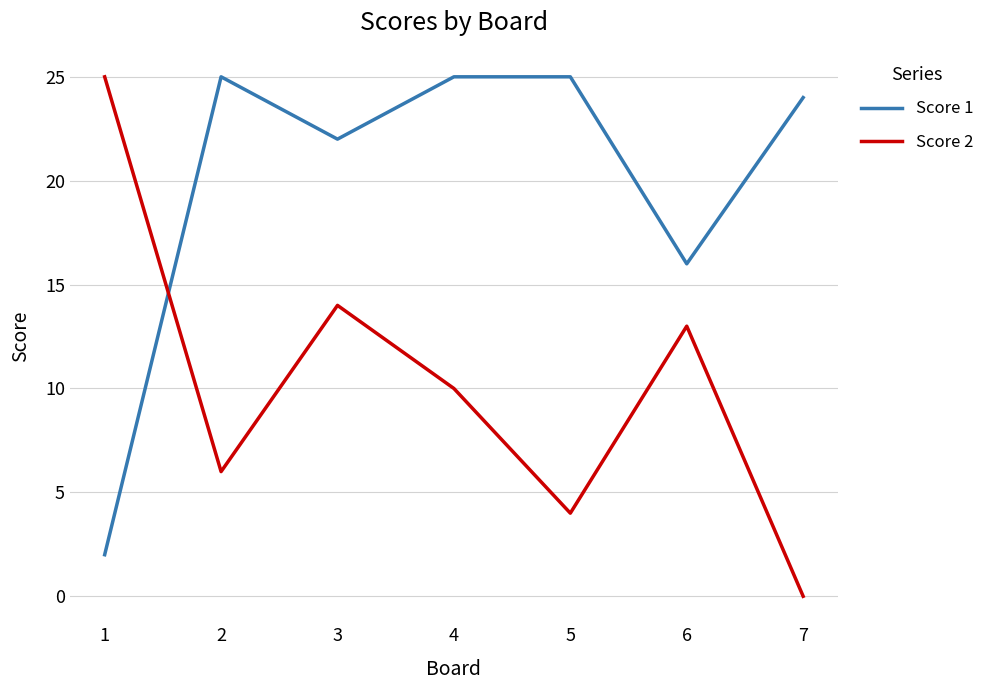

In Score 2, how many points are lower than both neighbors (excluding endpoints)?

2